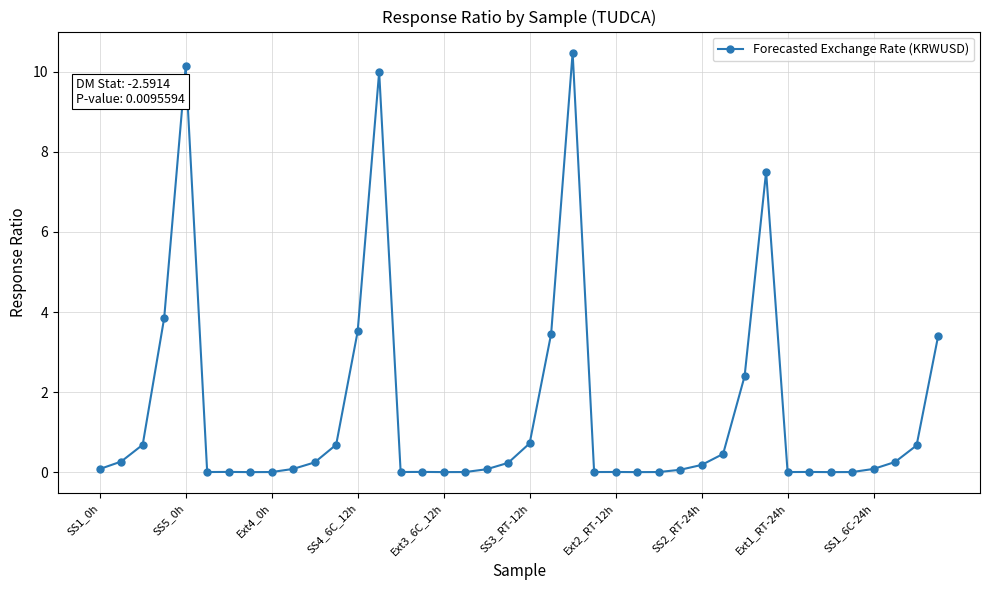

What is the difference between the second highest and second lowest values?

10.1